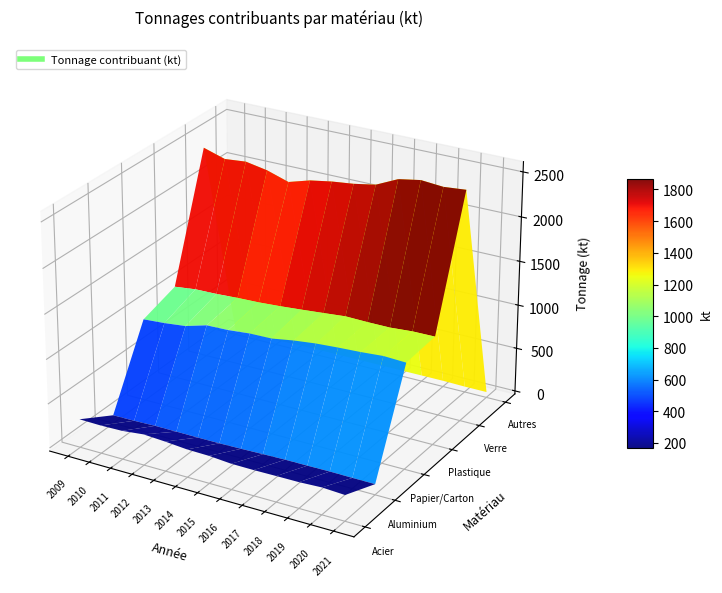

List the labels in order of Verre value, smallest first.

4, 5, 3, 1, 6, 2, 7, 0, 8, 9, 11, 10, 12